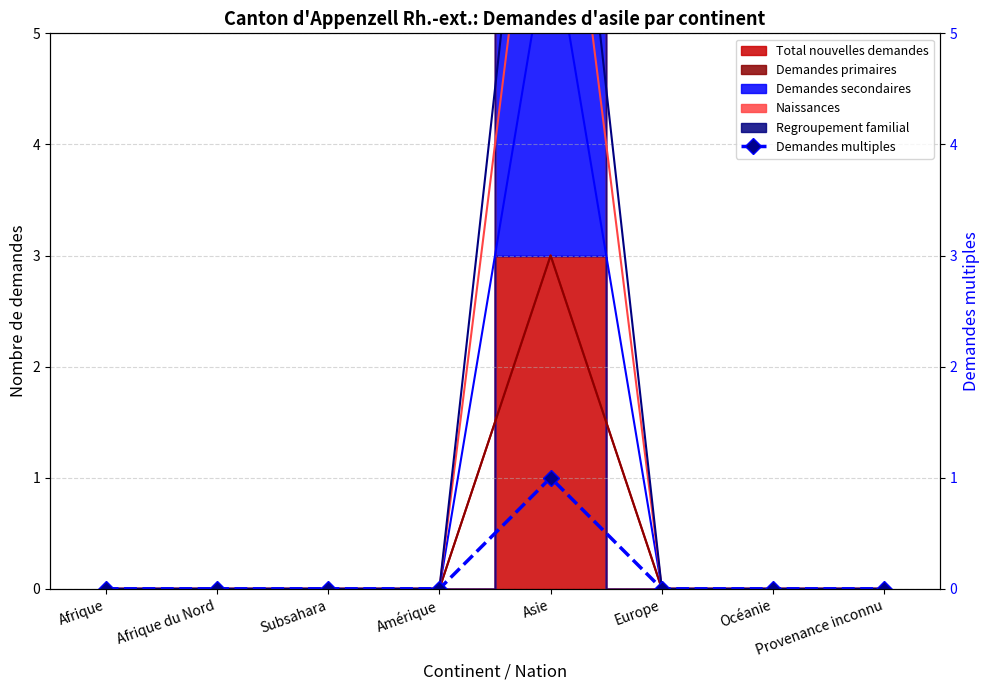

Where is the data nearest to the value 0?

Afrique